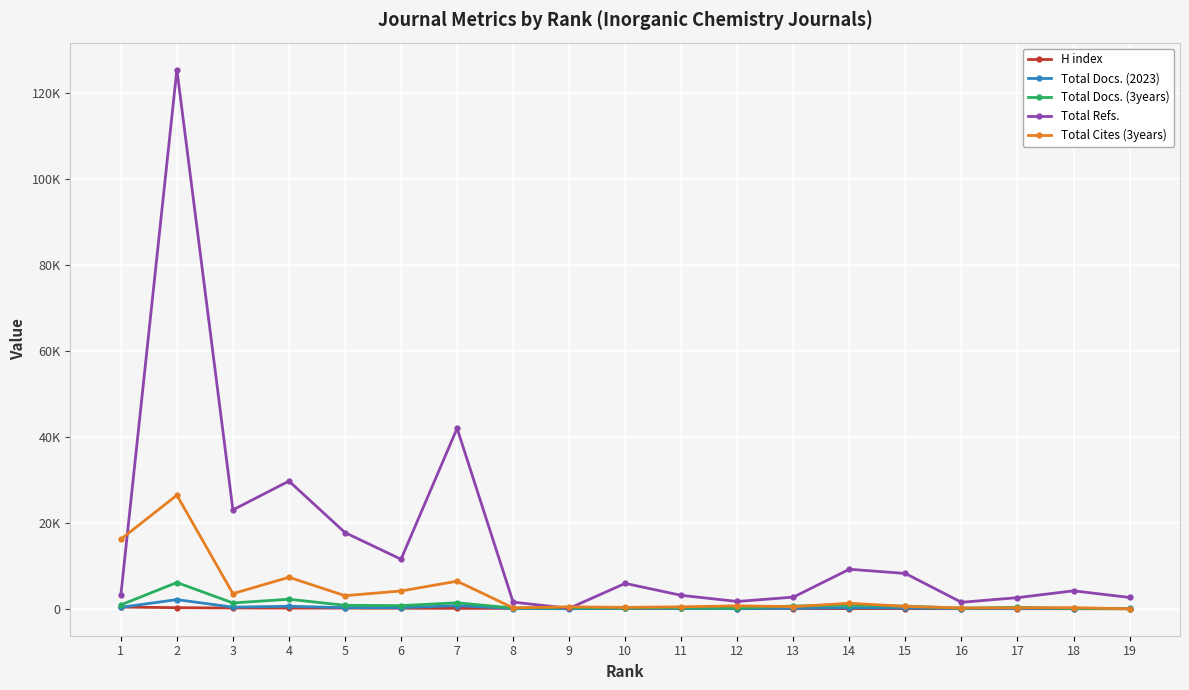

Does the chart display data point markers on the line(s)?

Yes